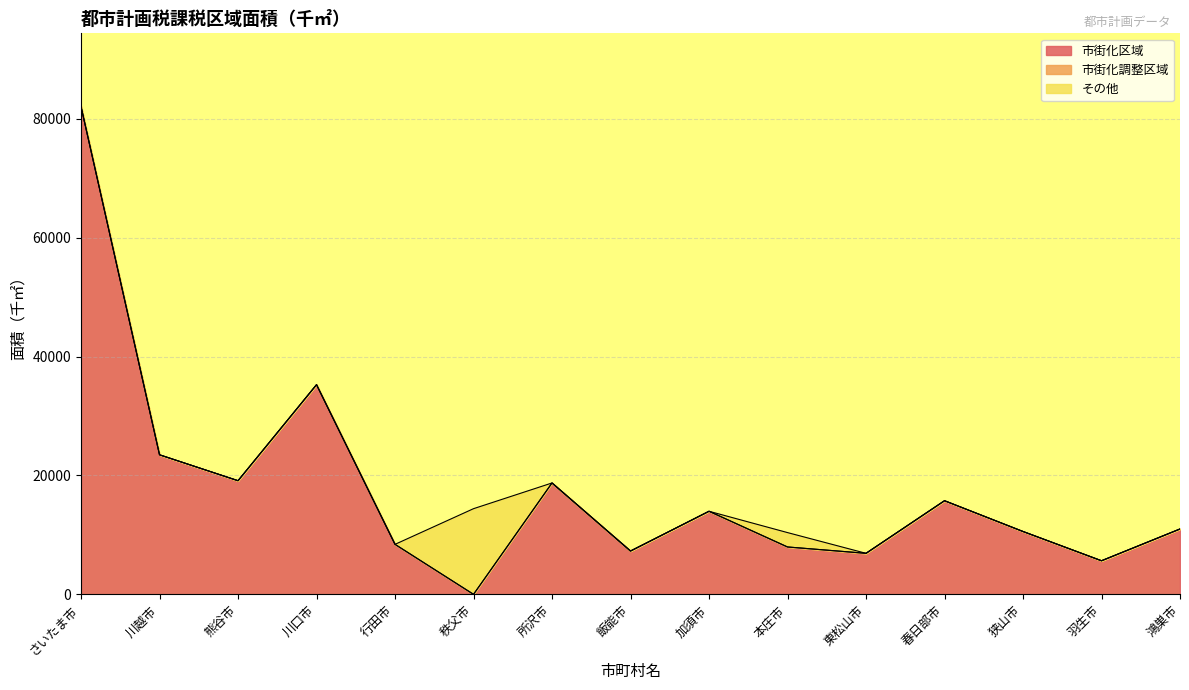

In その他, how many points are higher than both neighbors (excluding endpoints)?

2